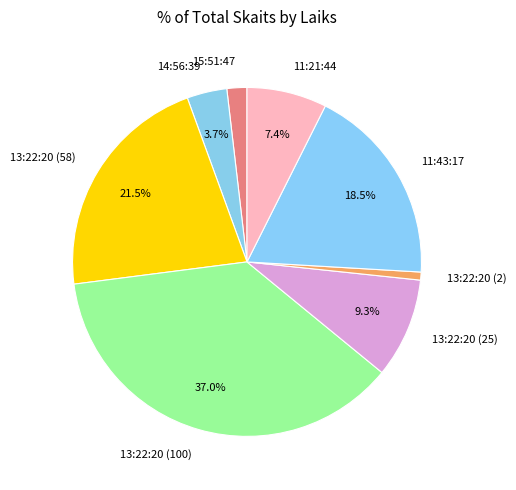

The 13:22:20 (2) slice represents 1% of the pie. True or false?

True